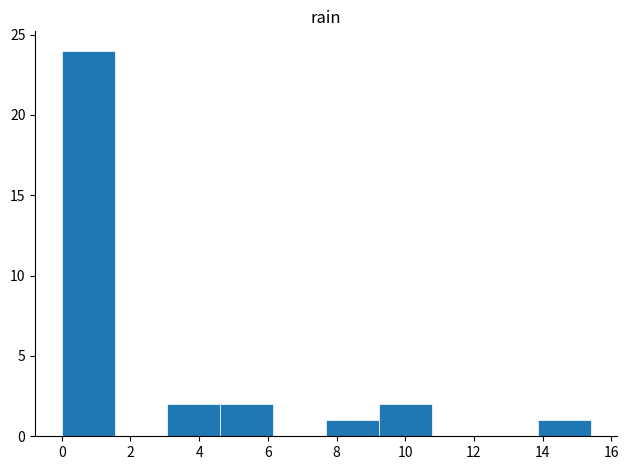

Which range on the x-axis has the tallest bar?

0.00 to 1.54